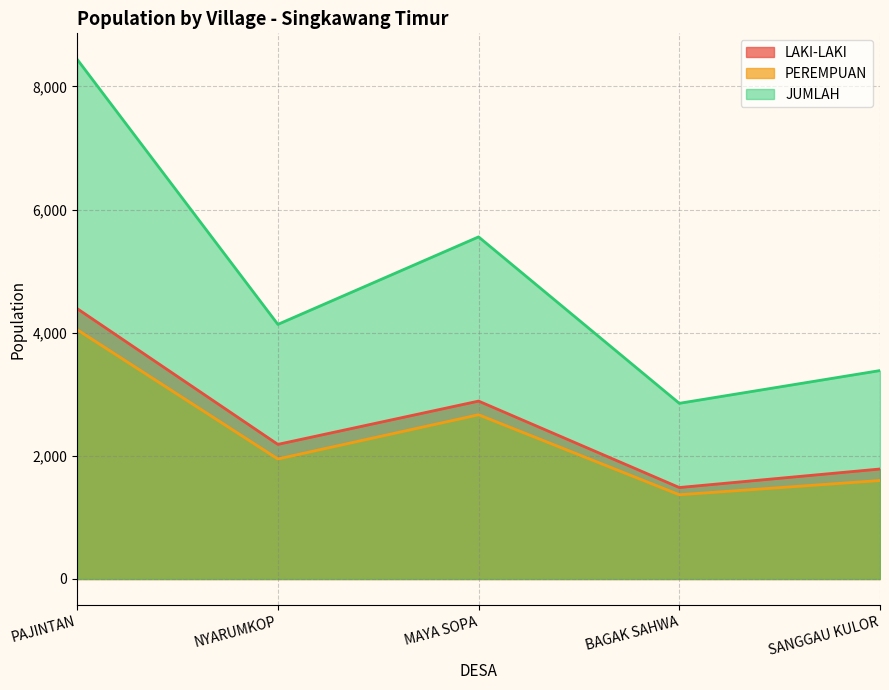

How many values in the JUMLAH series are below 4135?

2